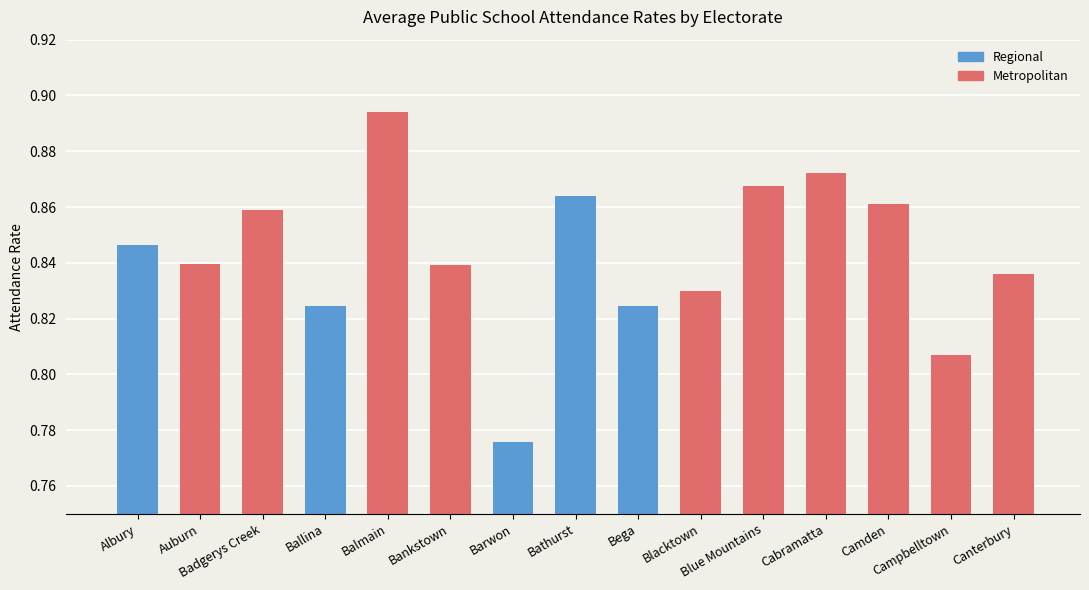

What is the label of the 13th bar from the right?

Badgerys Creek